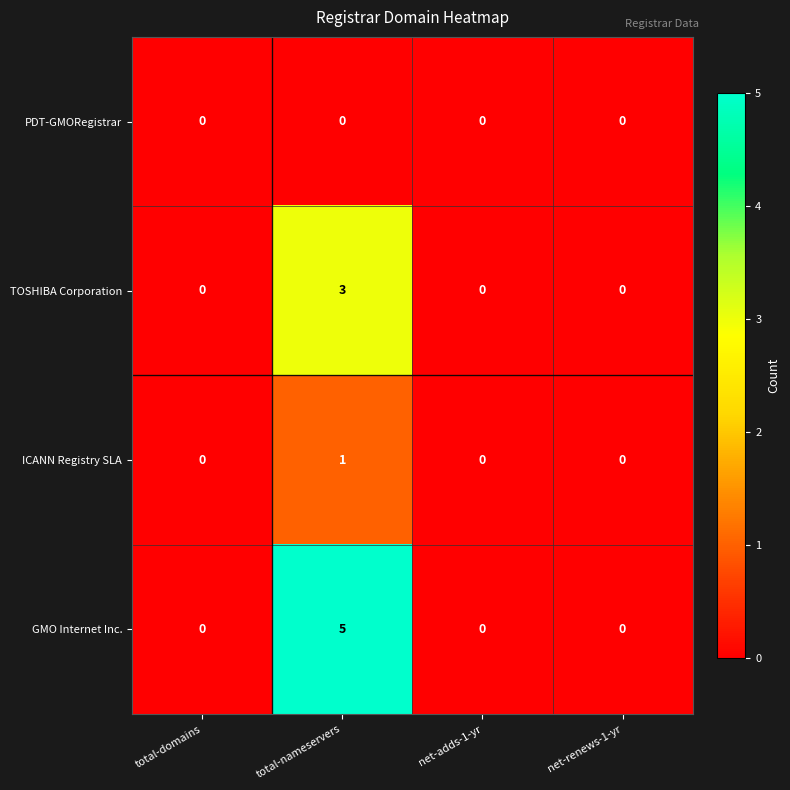

How many data points does each series have?

4